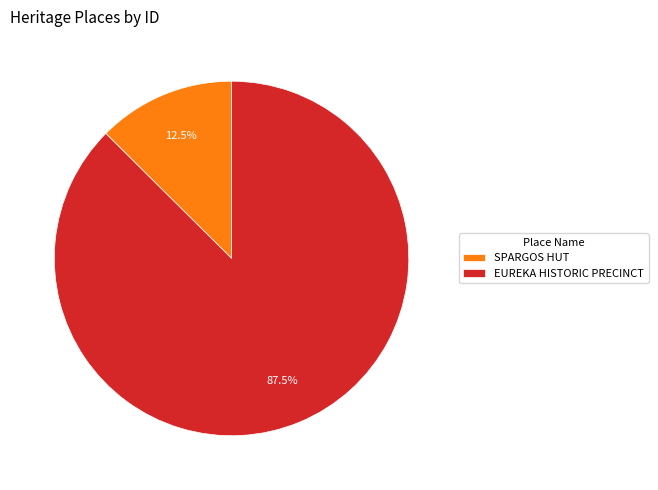

To the nearest percent, what is the difference between the largest and smallest slice percentages?

75%